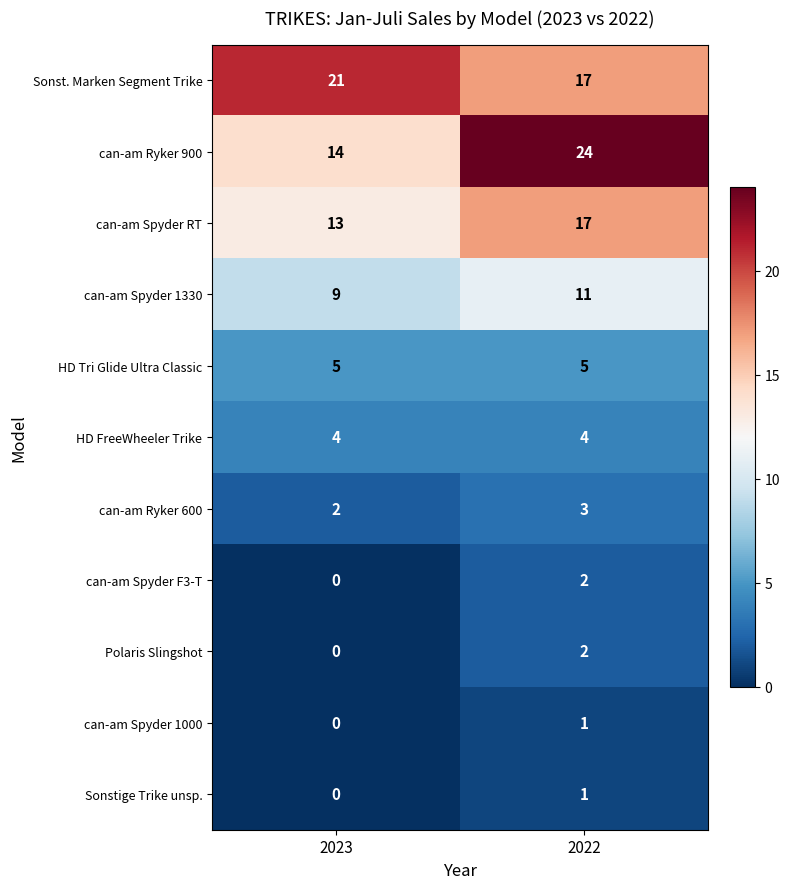

What is the difference between the highest and lowest values at 2023?

21